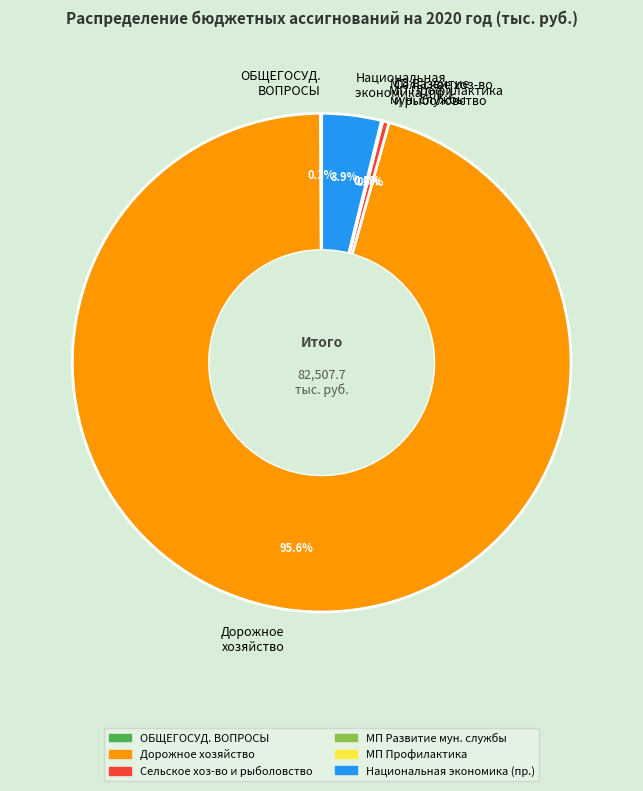

Which category has the biggest portion of the pie?

Дорожное хозяйство